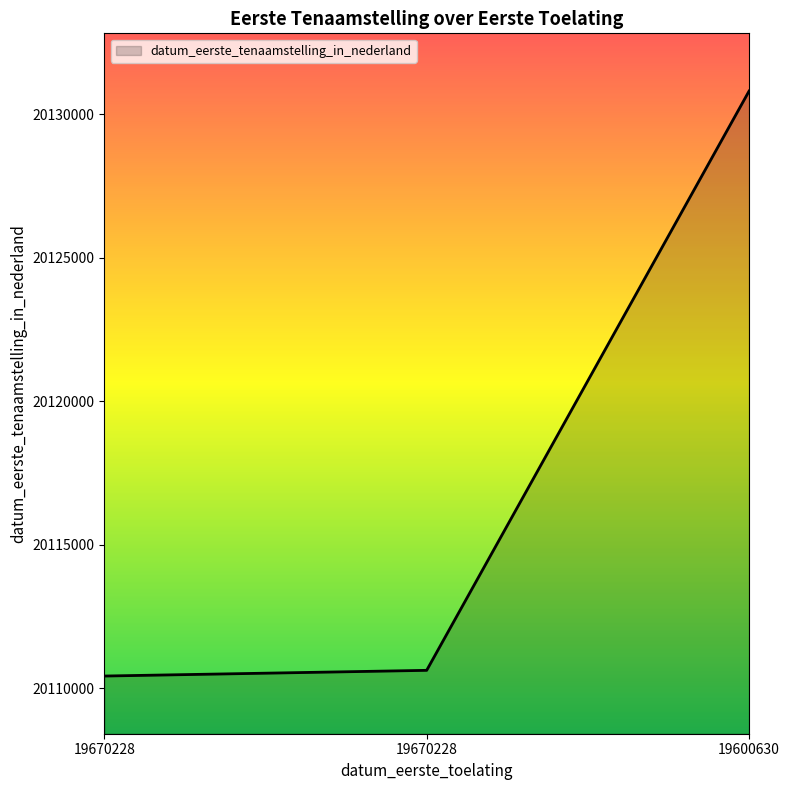

What is the difference between the values at 19670228 and 19600630?

20396